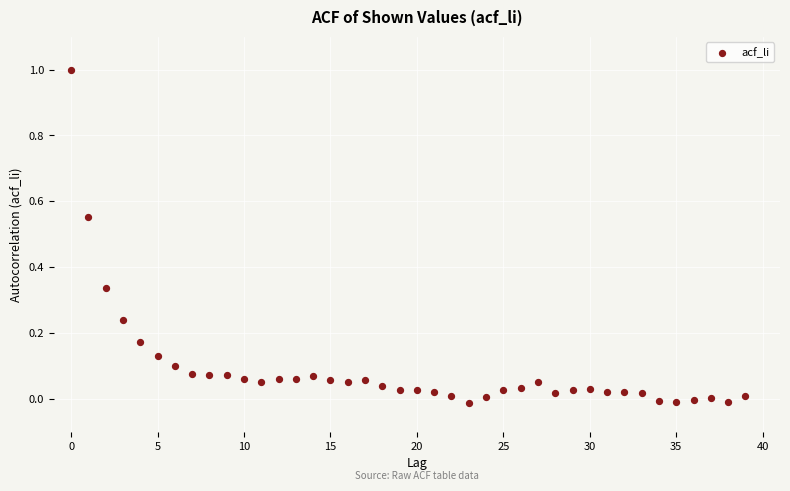

What is the range of Y values (max minus min)?

1.0